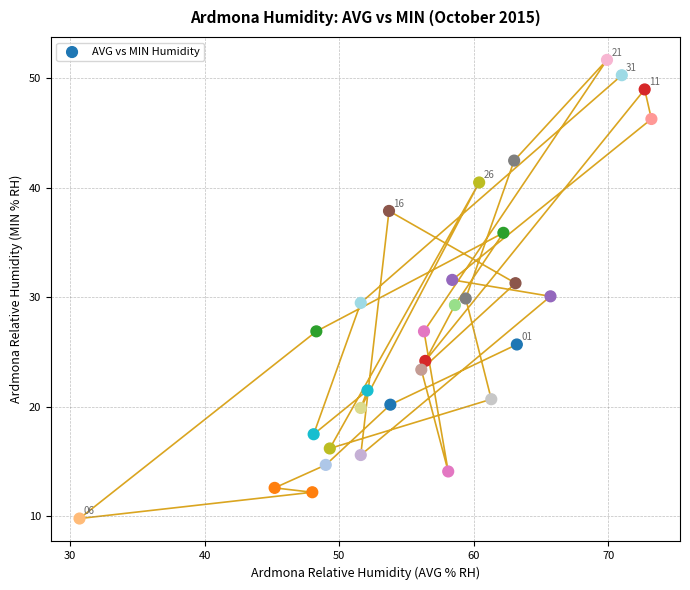

What is the range of Y values (max minus min)?

41.9